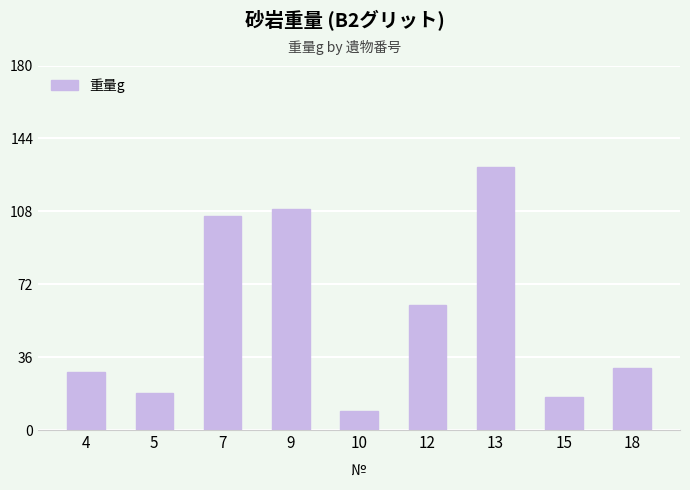

Rank the categories by value from highest to lowest.

13, 9, 7, 12, 18, 4, 5, 15, 10